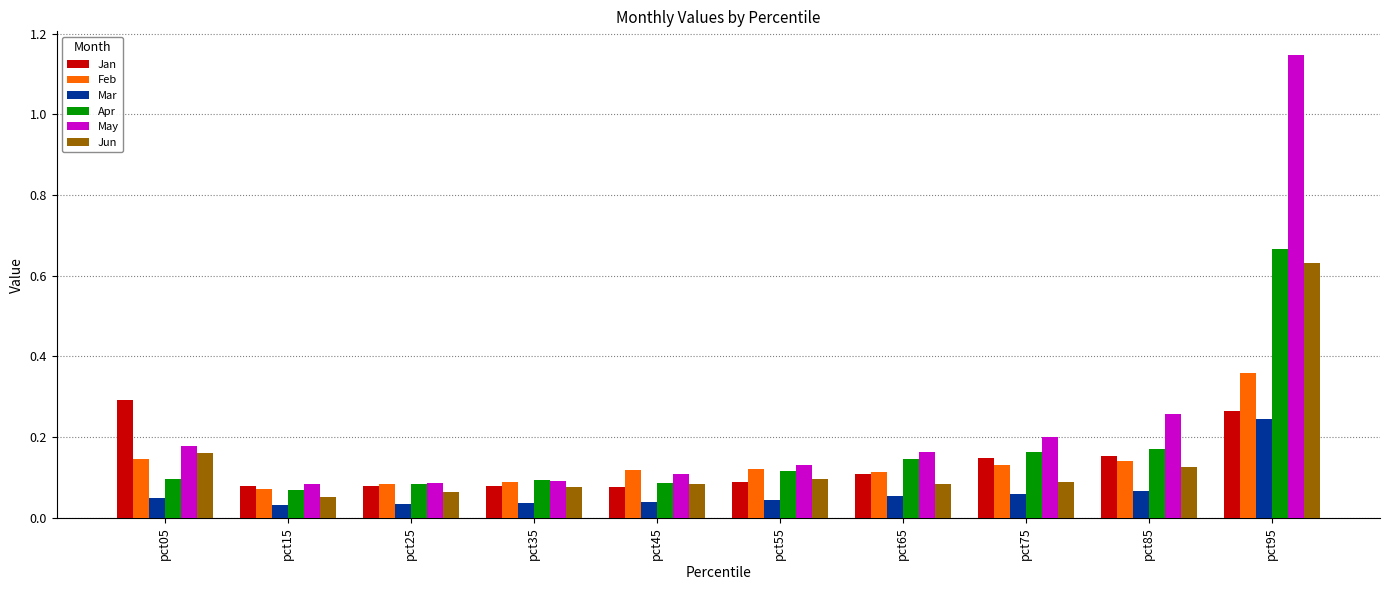

At which label does Jan reach its peak?

pct05